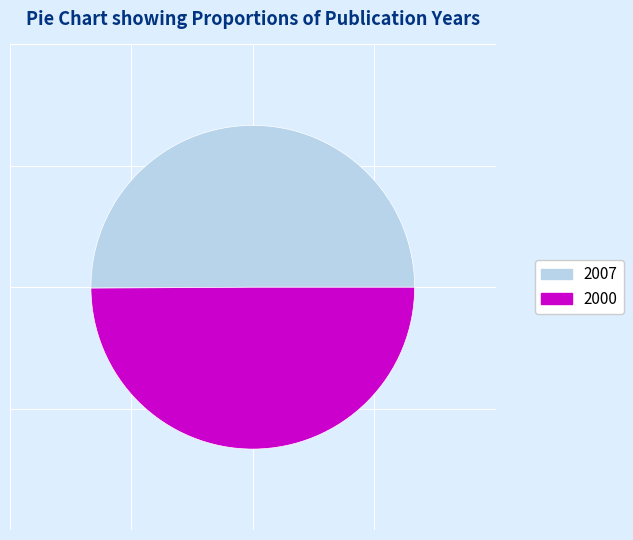

Approximately how many times larger is the value at 2000 compared to 2007?

1.0